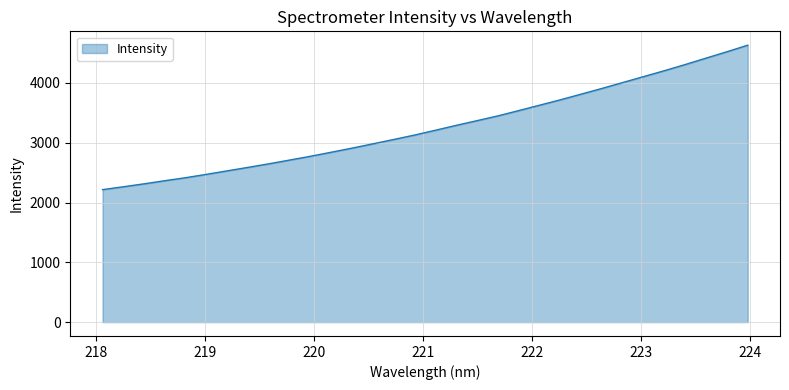

What is the maximum value shown in the chart?

4630.4